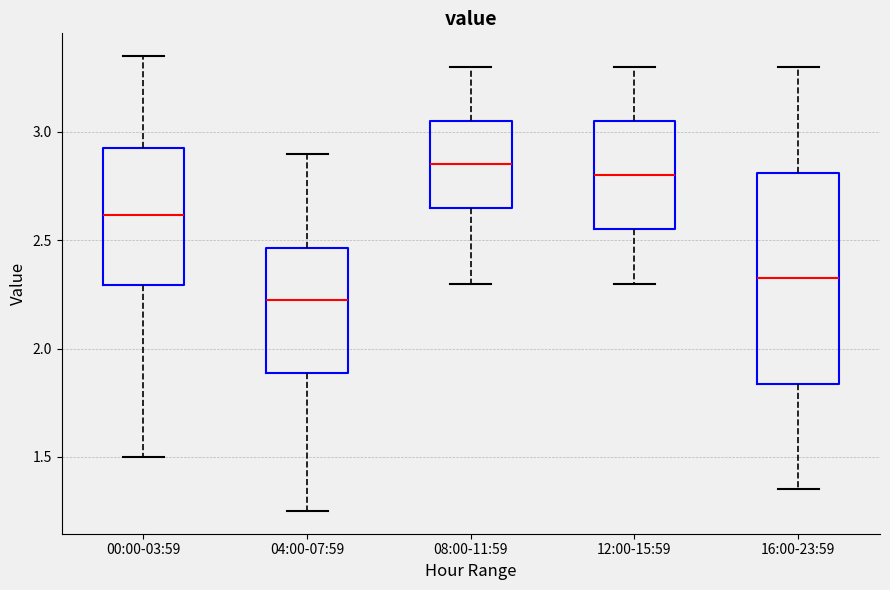

Where does the upper whisker of the box for 12:00-15:59 end on the y-axis? The values are not printed on the chart, so give them approximately, as read against the axis.

3.30